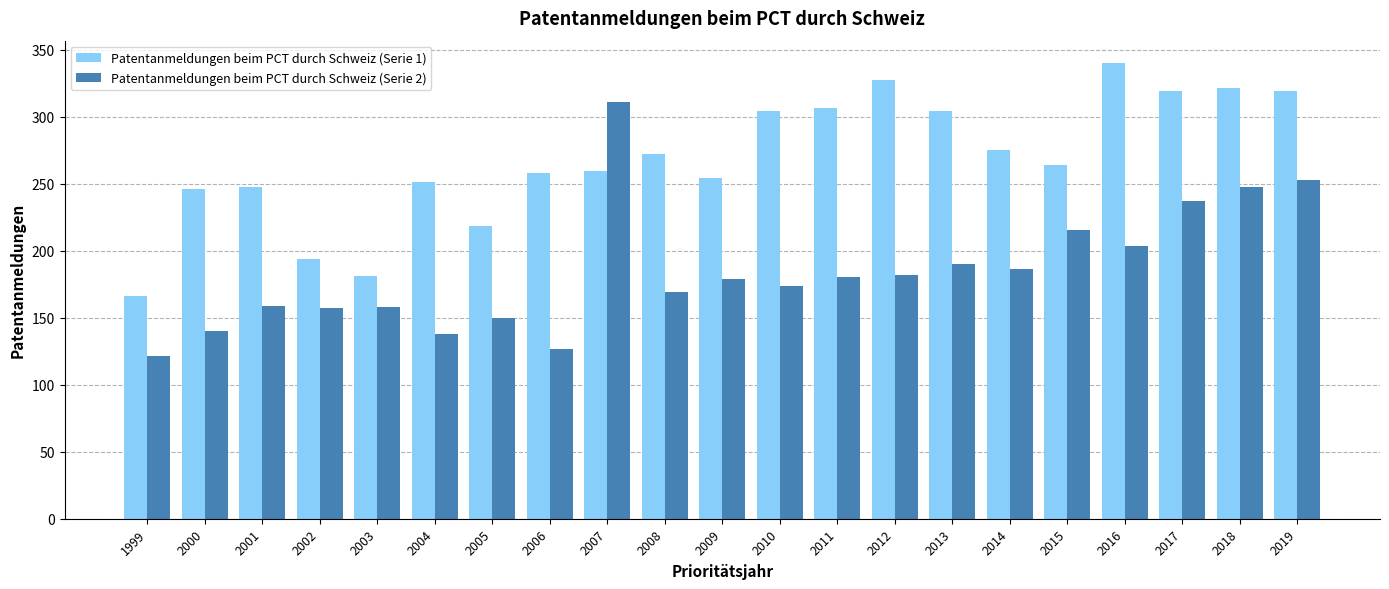

Read the Patentanmeldungen beim PCT durch Schweiz (Serie 2) value at 2004.

138.0